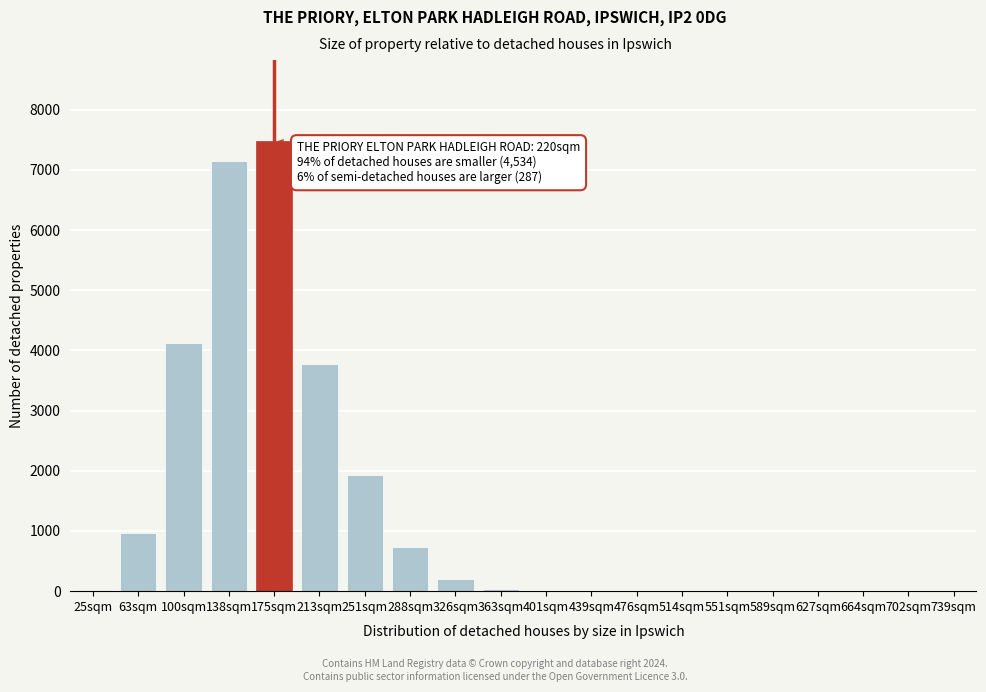

What is the sum of all values?

26415